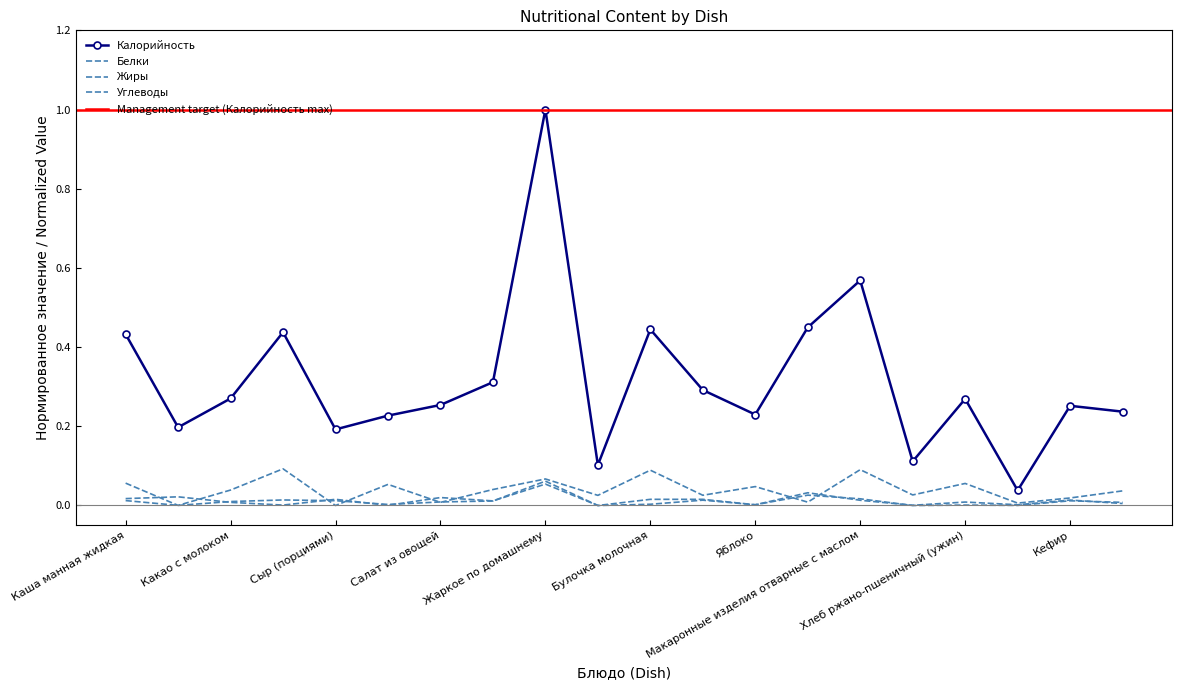

What are all the series names shown in the legend?

Калорийность, Белки, Жиры, Углеводы